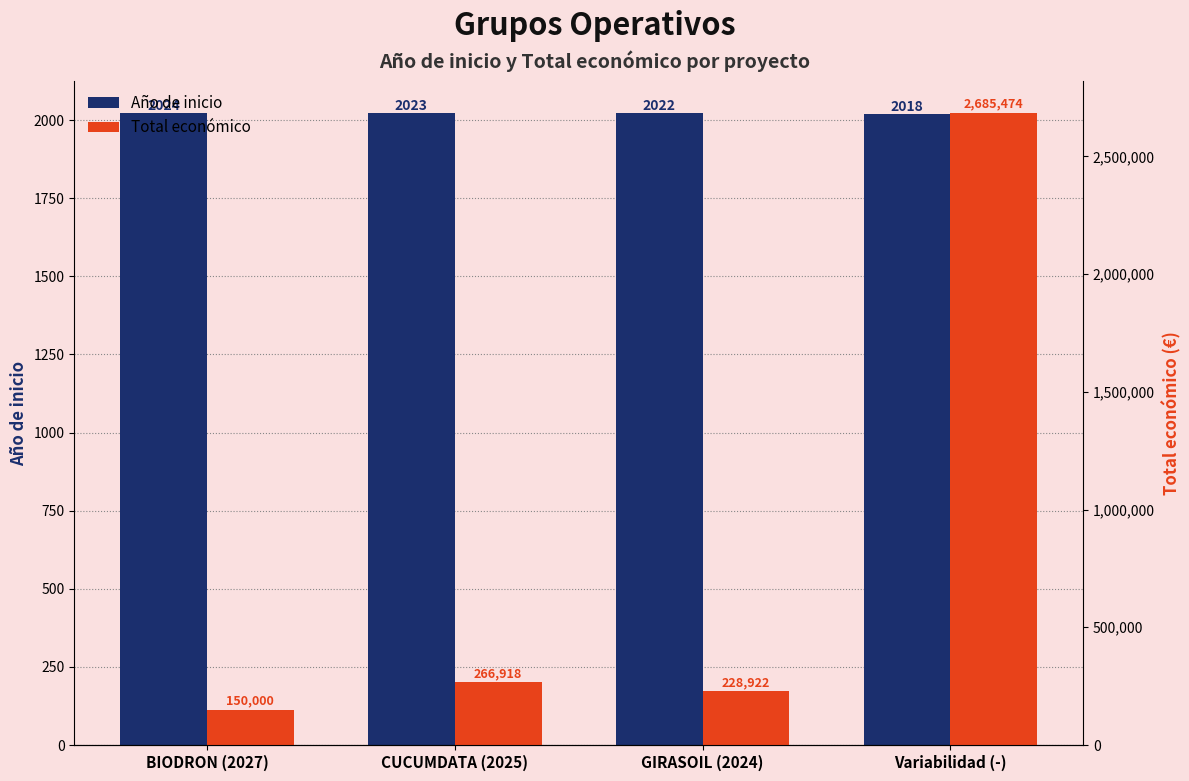

How many bars are there in each group?

2